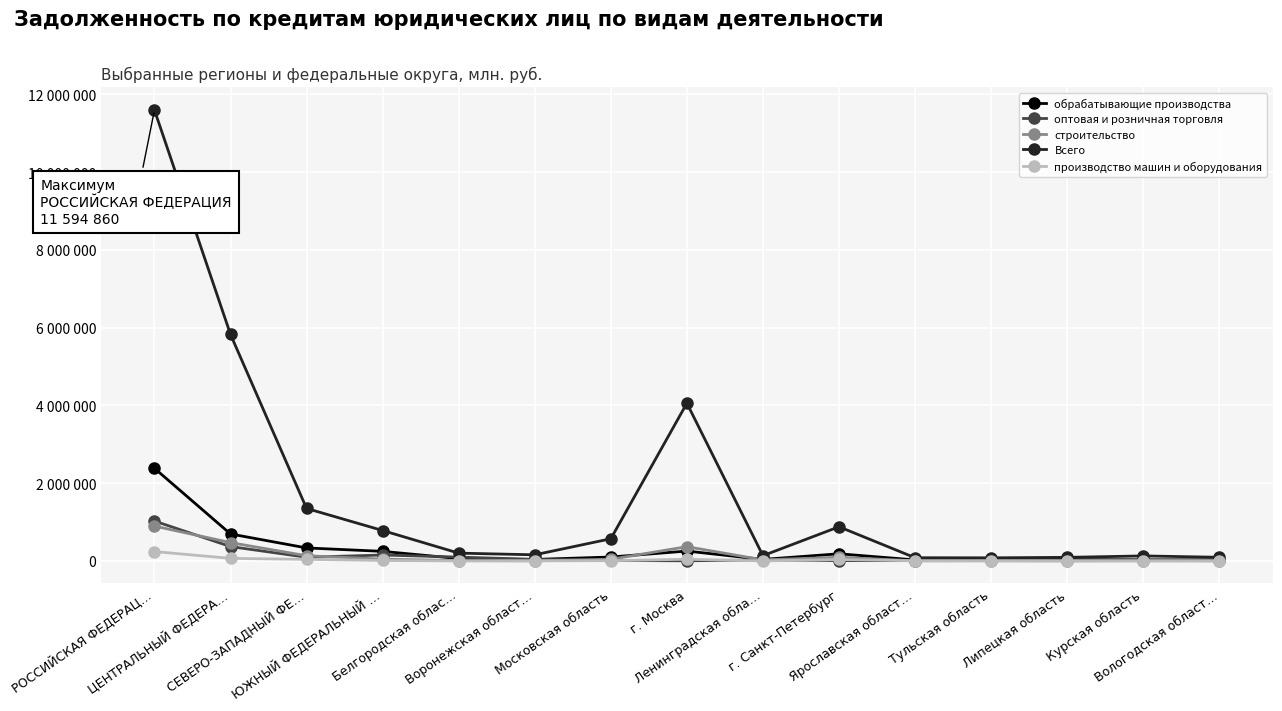

What is the difference between the second highest and second lowest values in the обрабатывающие производства series?

669108